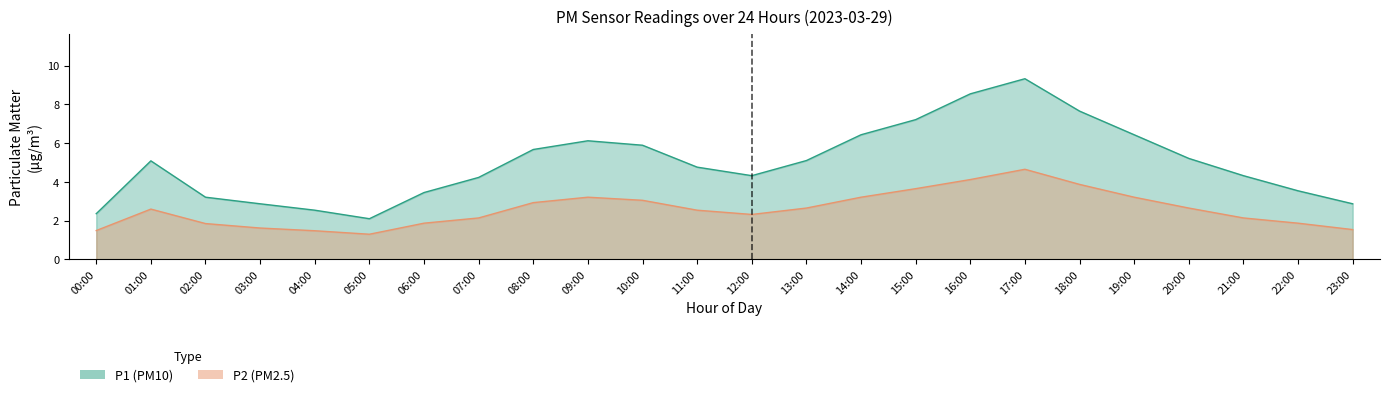

At which label is P1 closest to 5?

01:00